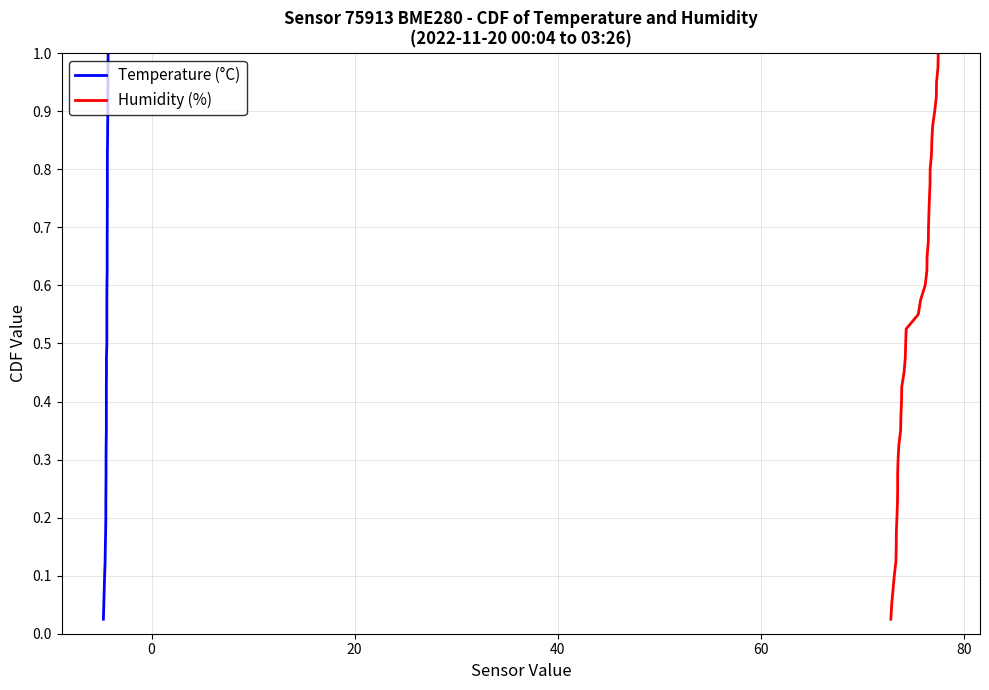

True or false: Humidity (%) has a value of 1.0 at 28.

False